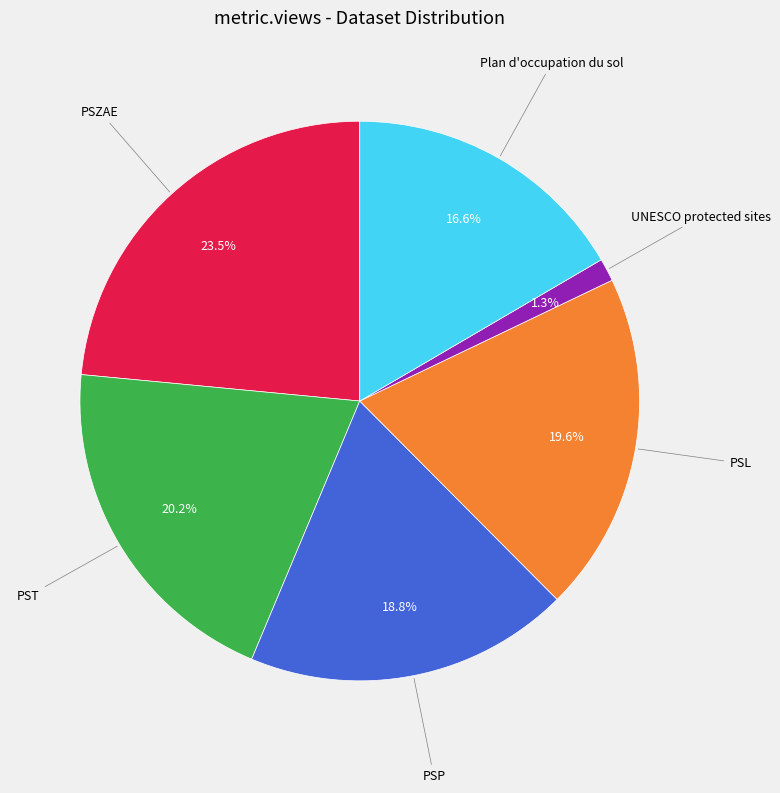

Does any single category account for the majority?

No